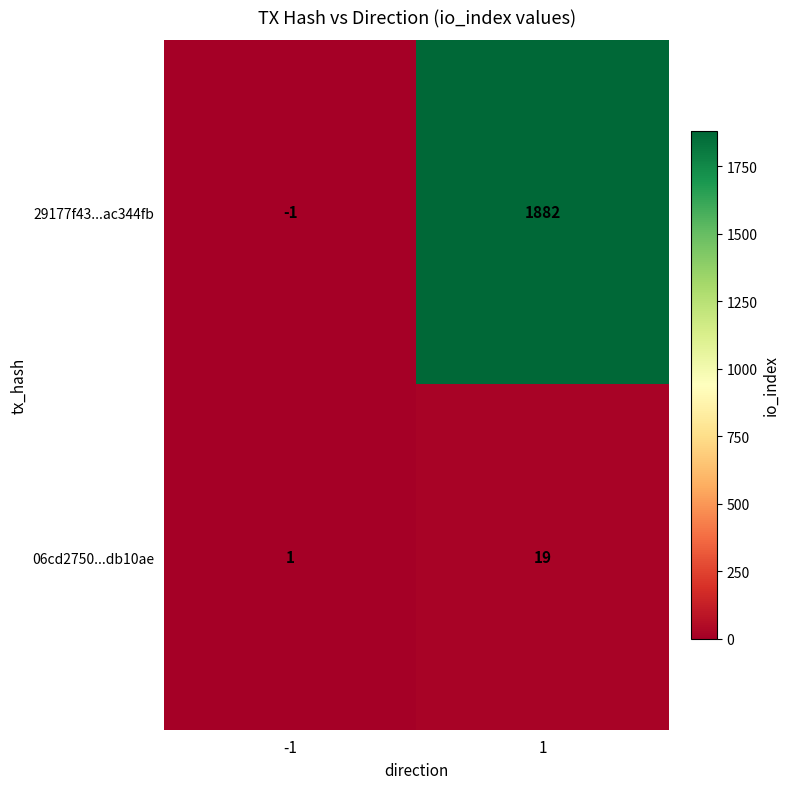

The 06cd2750...db10ae series shows 2 at -1. True or false?

False